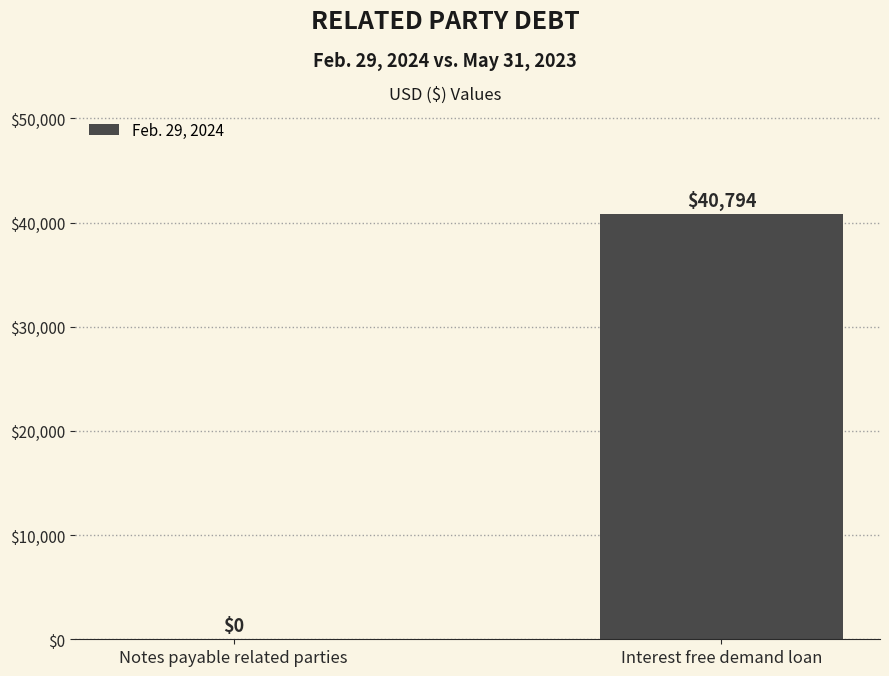

What is the sum of all values?

40794